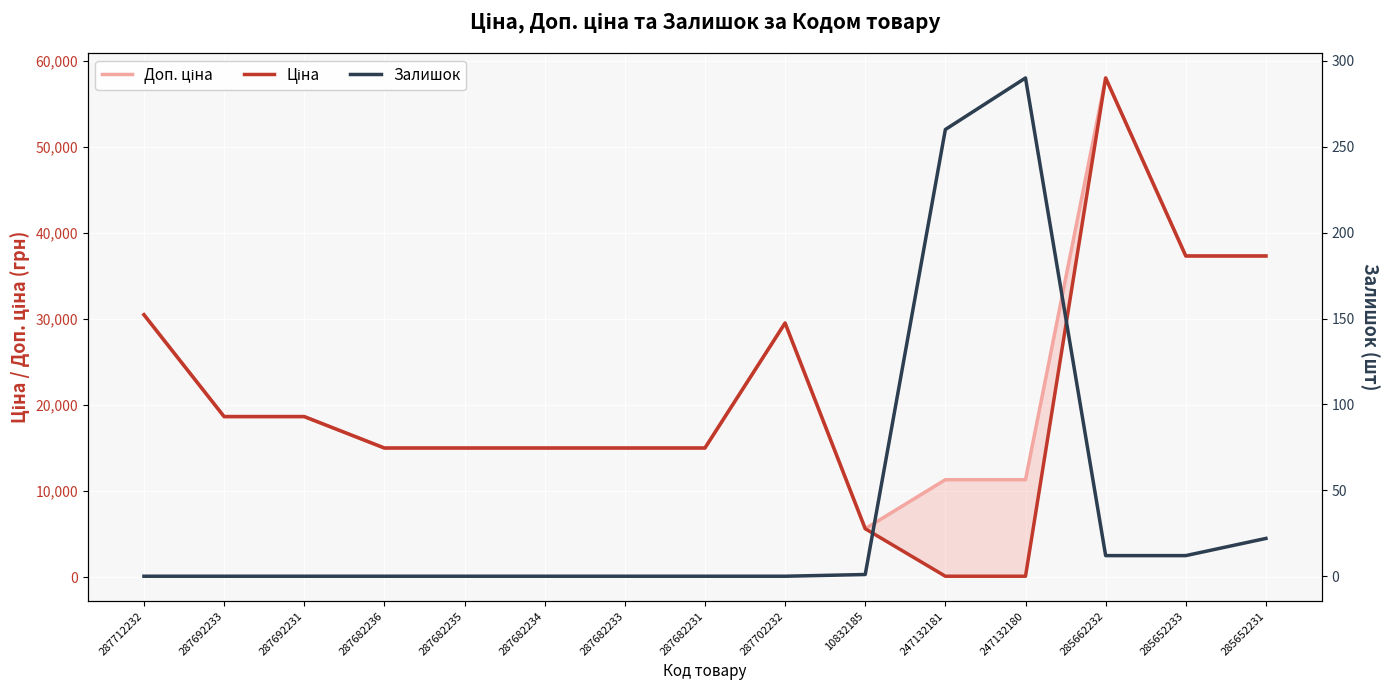

Which has a higher value, 287692231 or 287682235?

287692231